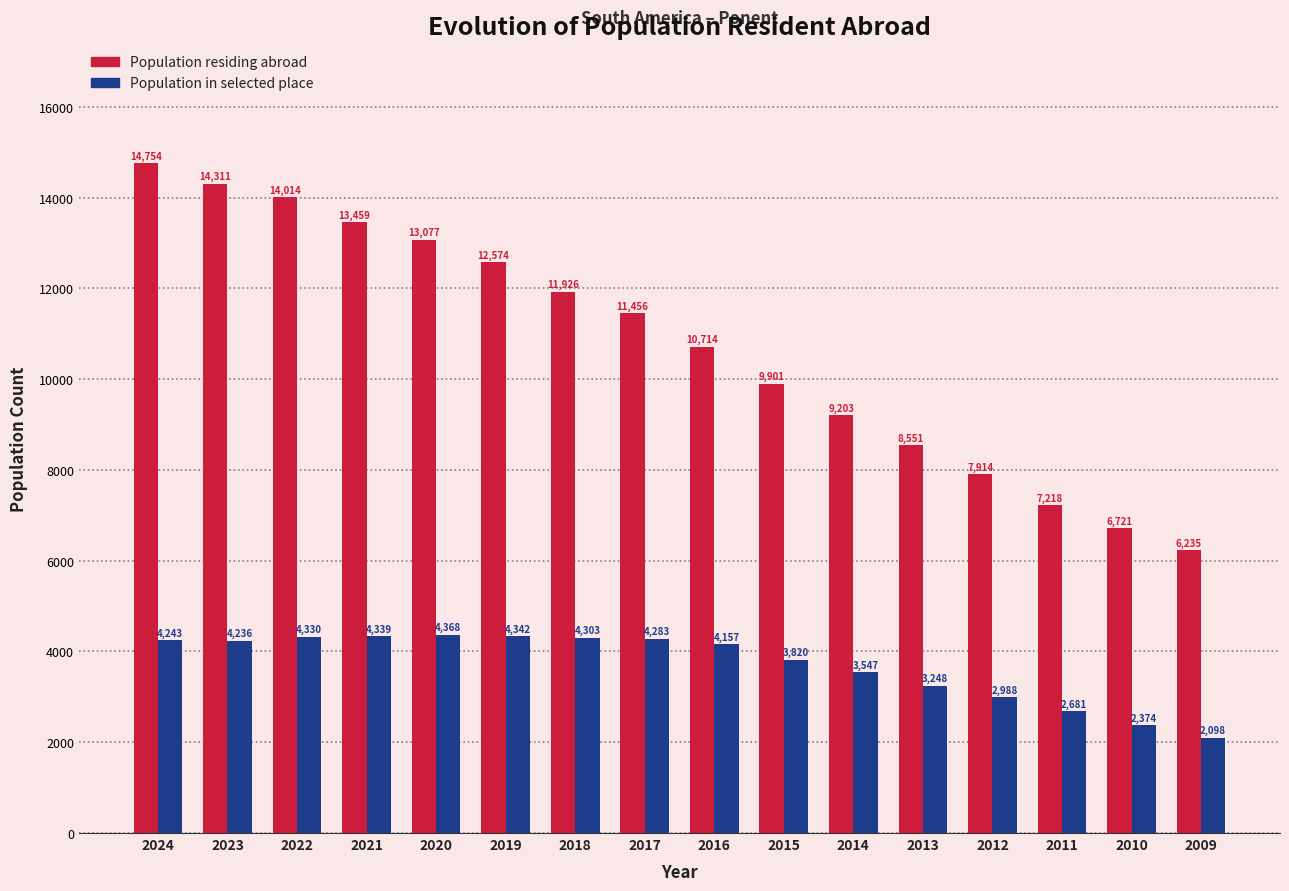

Reading left to right, what are all the values shown in this chart?

Population residing abroad: 2024=14754	2023=14311	2022=14014	2021=13459	2020=13077	2019=12574	2018=11926	2017=11456	2016=10714	2015=9901	2014=9203	2013=8551	2012=7914	2011=7218	2010=6721	2009=6235
Population in selected place: 2024=4243	2023=4236	2022=4330	2021=4339	2020=4368	2019=4342	2018=4303	2017=4283	2016=4157	2015=3820	2014=3547	2013=3248	2012=2988	2011=2681	2010=2374	2009=2098